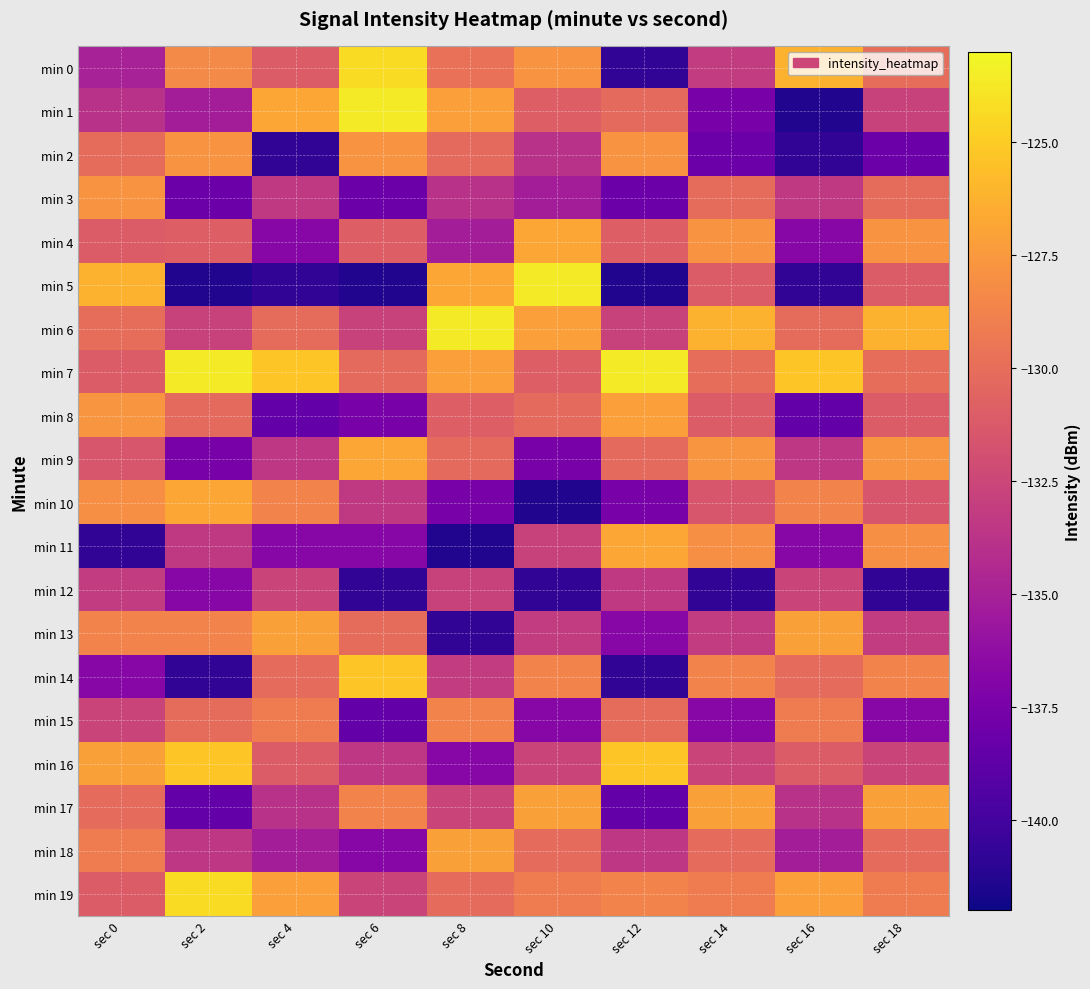

What is the total value across all series at sec 16?

-2658.4